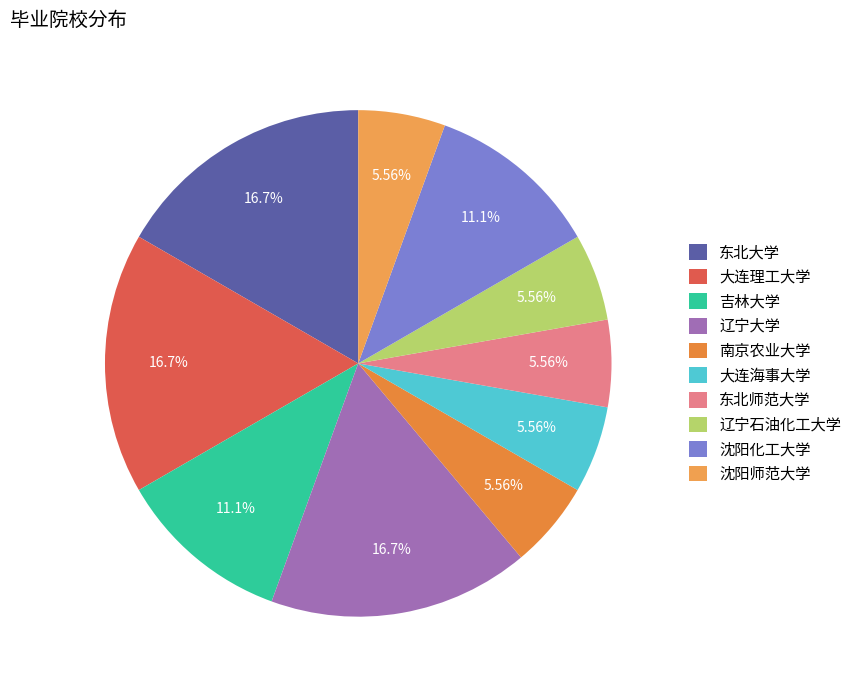

What is the largest slice in the pie chart?

东北大学